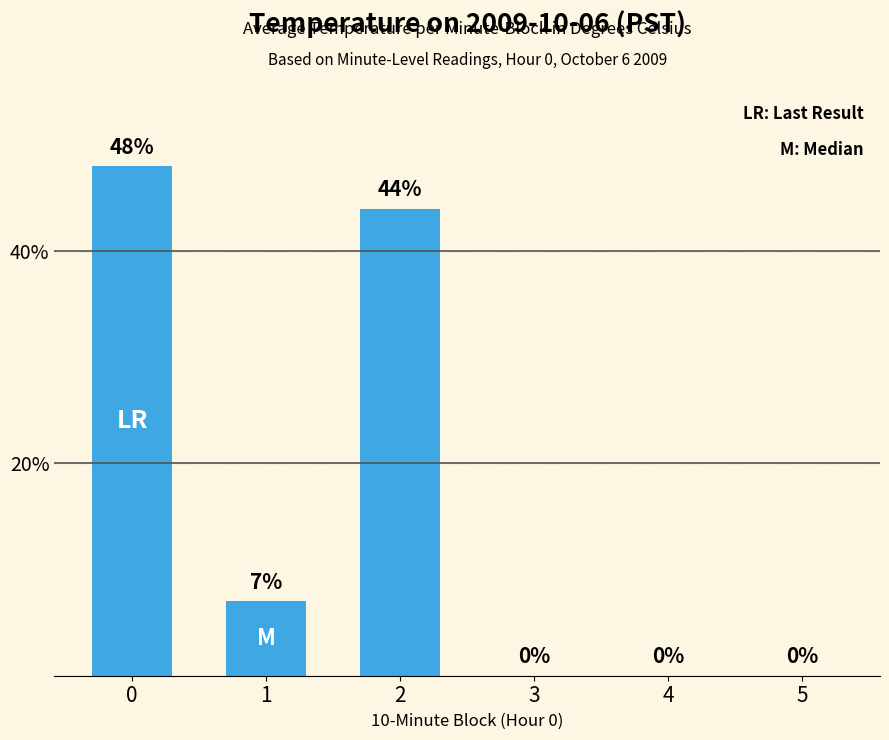

Reading right to left, what are all the values shown in this chart?

5=0	4=0	3=0	2=44	1=7	0=48